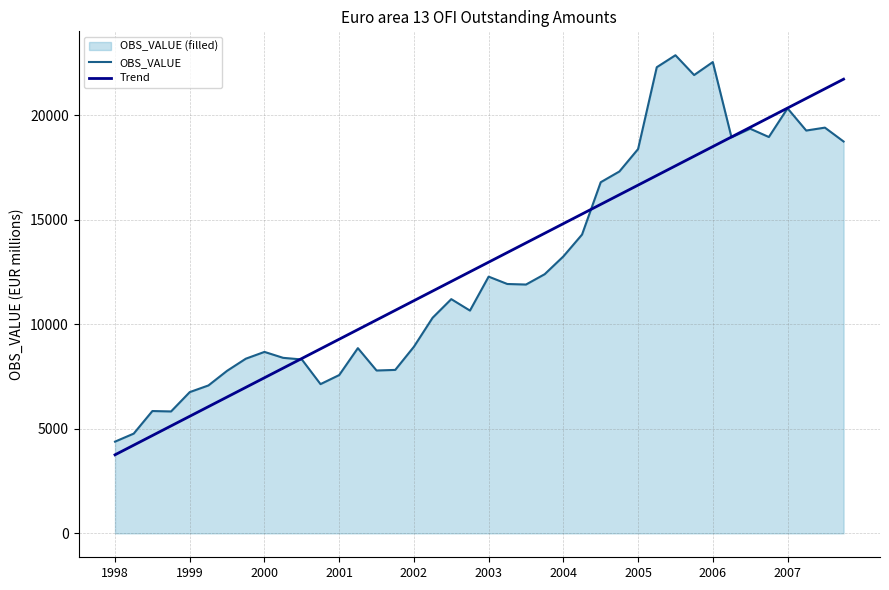

Is it true that Trend equals 16201.9 at 27?

True